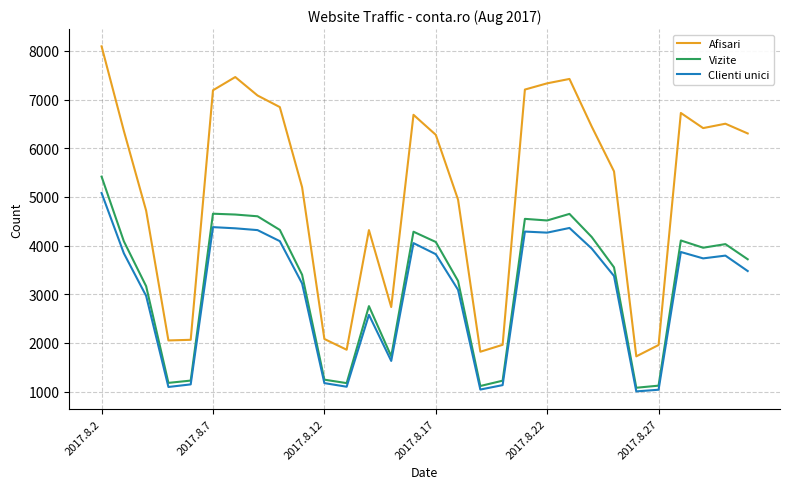

What is the highest value of the Clienti unici series?

5081